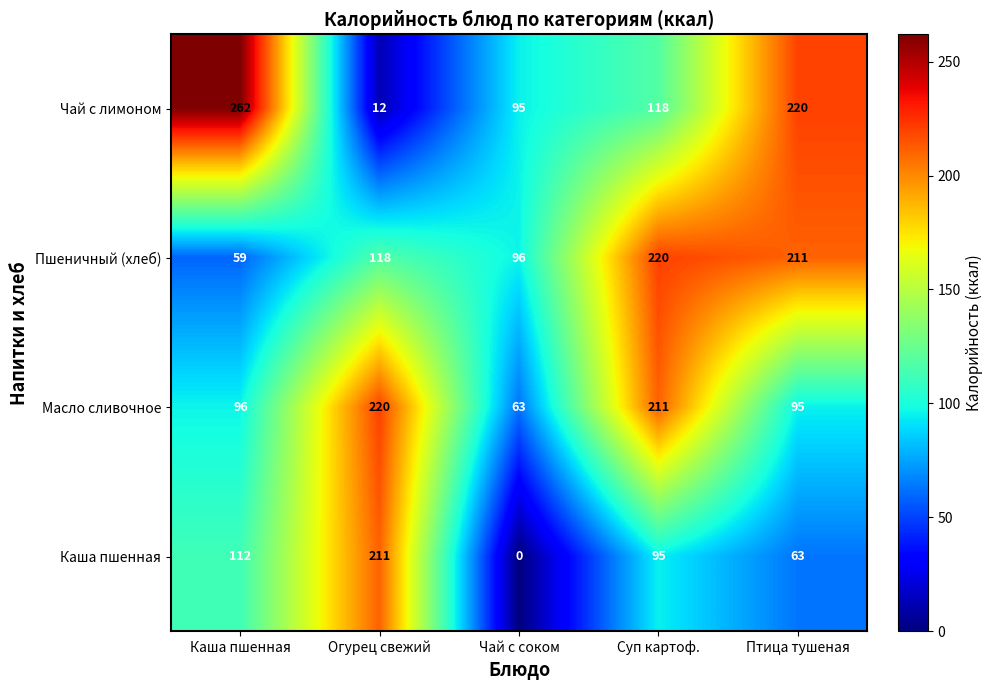

True or false: Масло сливочное has a value of 59 at Суп картоф..

False